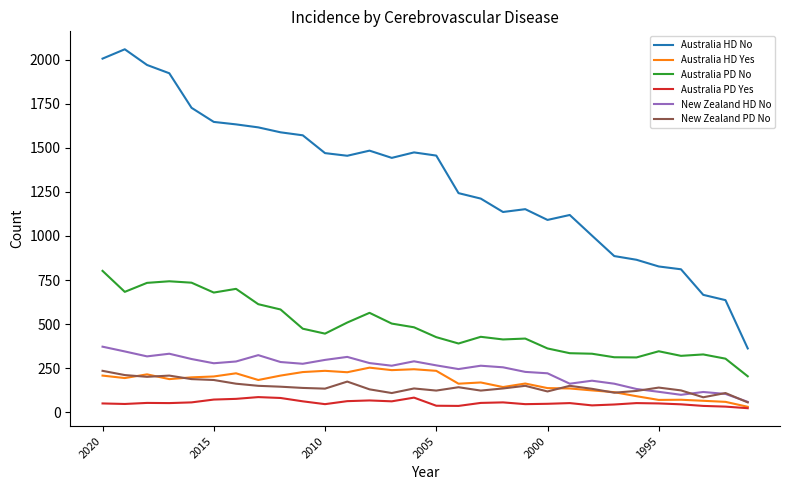

True or false: Australia PD Yes and New Zealand HD No intersect in this chart.

False